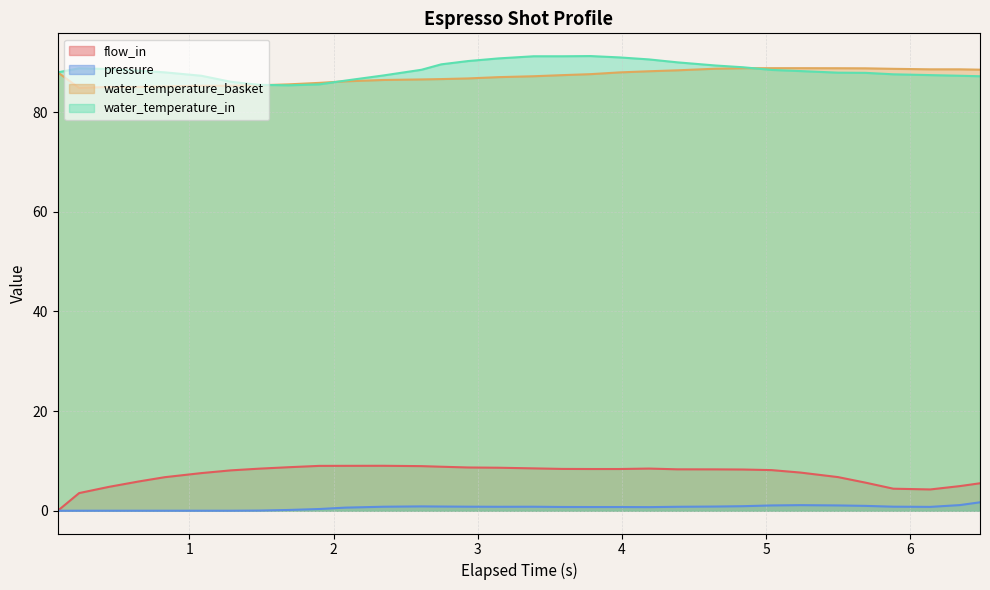

Reading left to right, list all the values displayed in this chart.

flow_in: 0.0	3.5	4.8	5.9	6.7	7.6	8.1	8.4	8.7	9.0	9.0	9.0	9.0	8.8	8.7	8.6	8.5	8.4	8.4	8.4	8.5	8.3	8.3	8.3	8.2	7.7	6.8	5.6	4.4	4.3	5.0	5.5
pressure: 0.0	0.0	0.0	0.0	0.0	0.0	0.0	0.0	0.2	0.3	0.6	0.8	0.9	0.8	0.8	0.8	0.8	0.8	0.8	0.8	0.7	0.8	0.8	0.9	1.1	1.1	1.1	1.0	0.8	0.8	1.1	1.7
water_temperature_basket: 88.0	84.9	85.1	85.1	85.2	85.3	85.3	85.4	85.6	85.9	86.2	86.5	86.6	86.7	86.8	87.0	87.2	87.4	87.6	88.0	88.2	88.4	88.7	88.8	88.8	88.8	88.8	88.8	88.7	88.6	88.6	88.5
water_temperature_in: 88.0	88.8	88.7	88.3	88.0	87.3	86.1	85.5	85.4	85.6	86.3	87.4	88.5	89.6	90.3	90.8	91.2	91.2	91.3	91.0	90.6	90.0	89.4	89.0	88.5	88.3	87.9	87.9	87.6	87.5	87.3	87.2